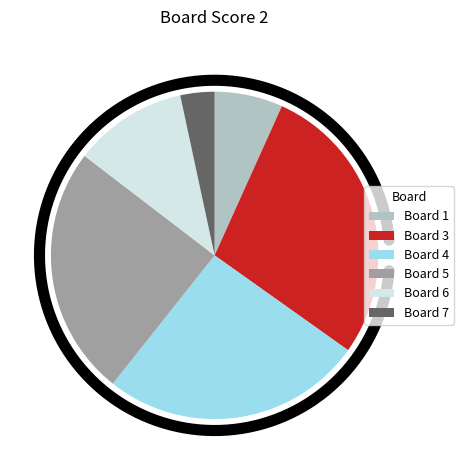

Is there any slice that represents more than half of the pie?

No